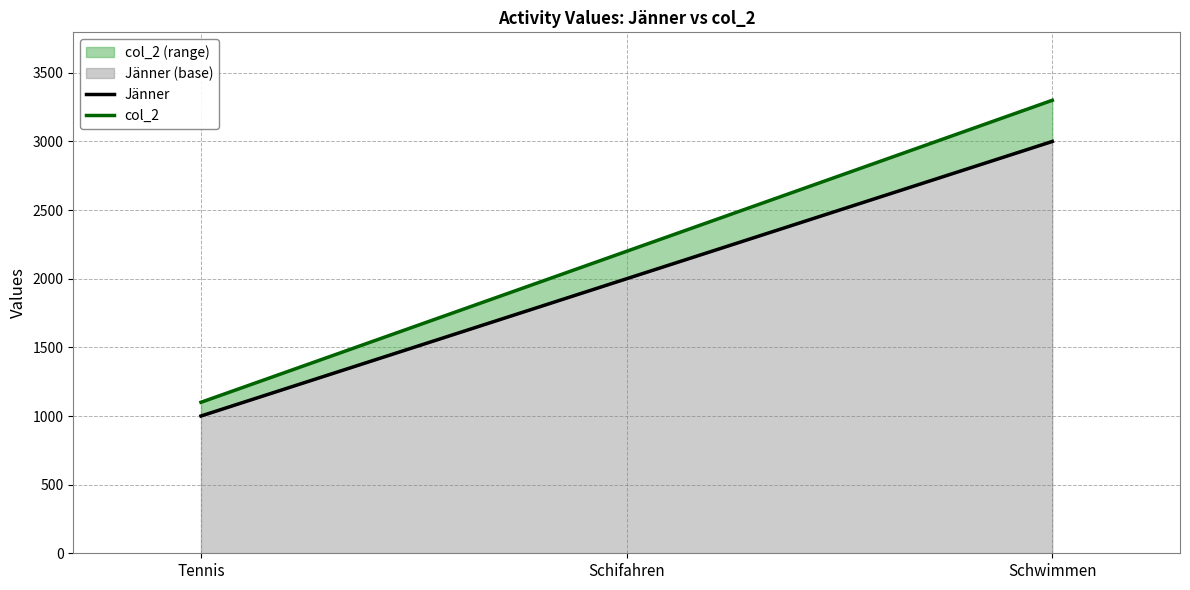

How many data points in col_2 are above 2200?

1